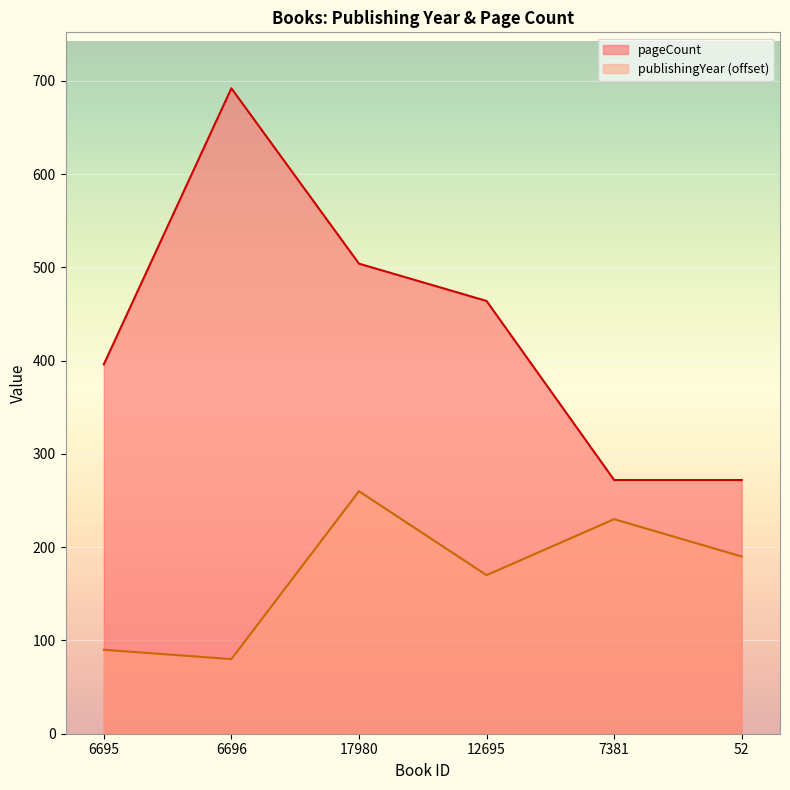

What is the difference between the maximum and minimum values in the pageCount series?

420